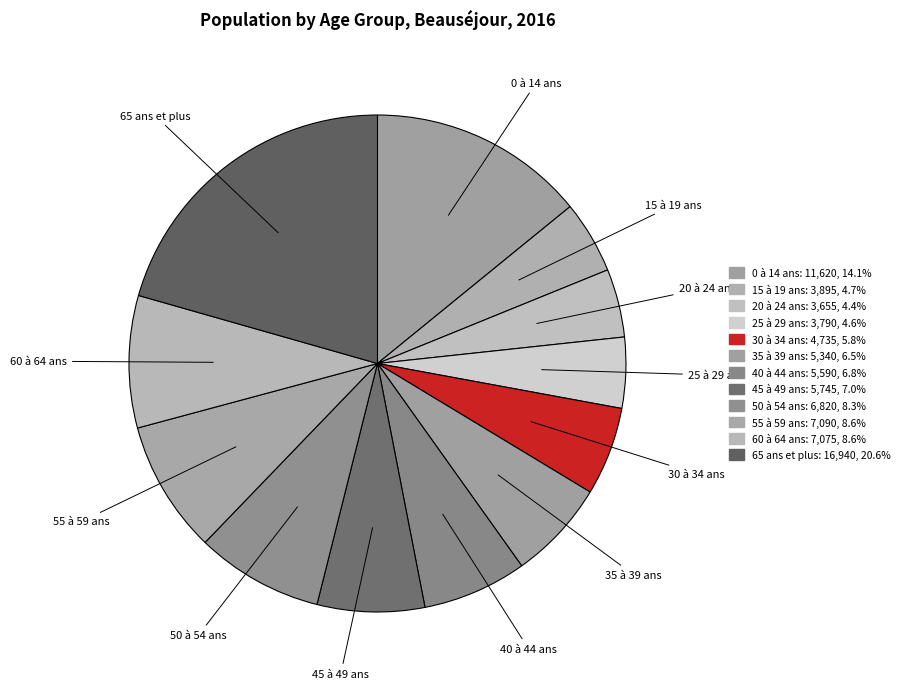

Count the number of slices in the pie.

12